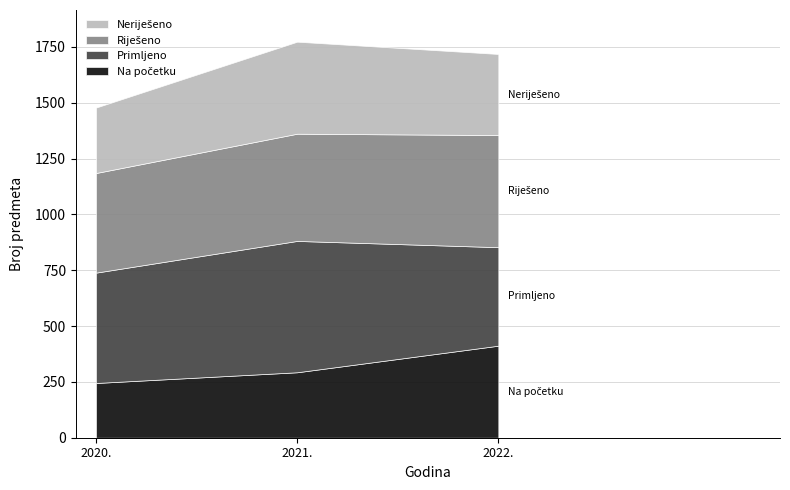

Is it true that Na početku equals 348 at 2020.?

False